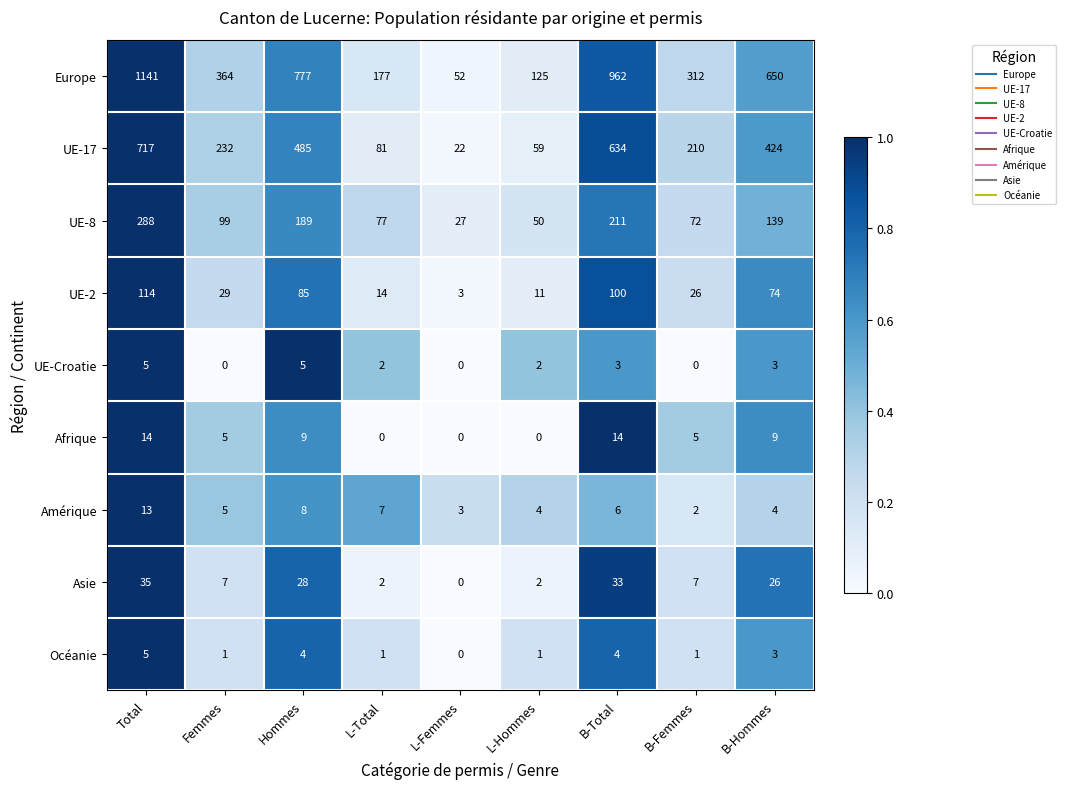

Where is UE-8 nearest to the value 157?

B-Hommes